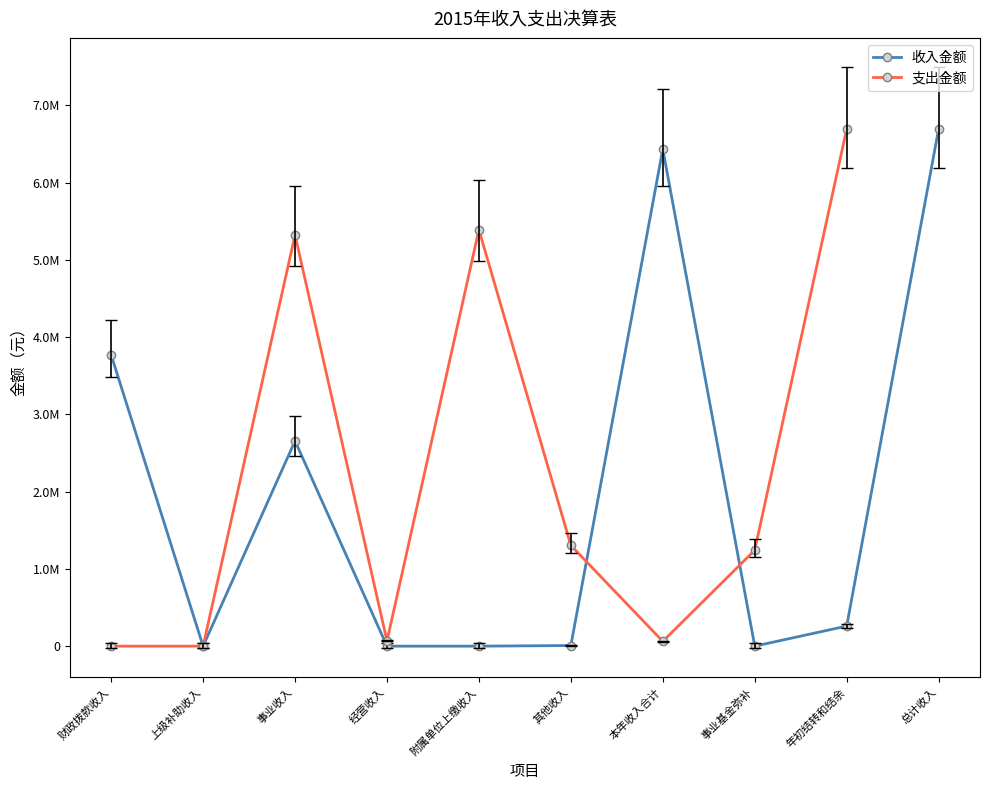

At which category does 收入金额 reach its first local peak?

事业收入